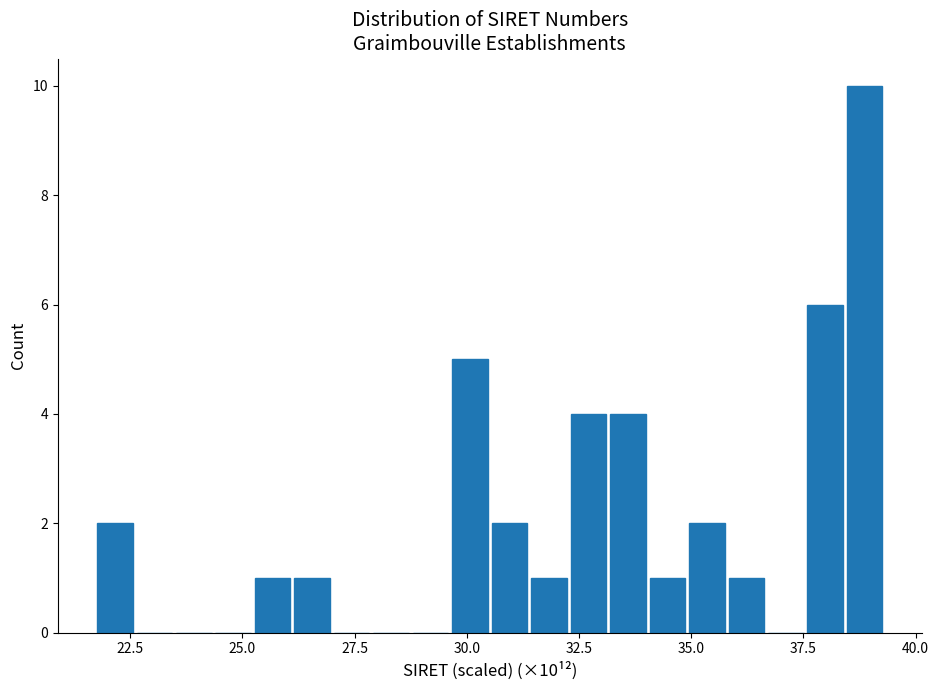

Read against the x-axis, roughly where is the centre of the tallest bar?

39.0